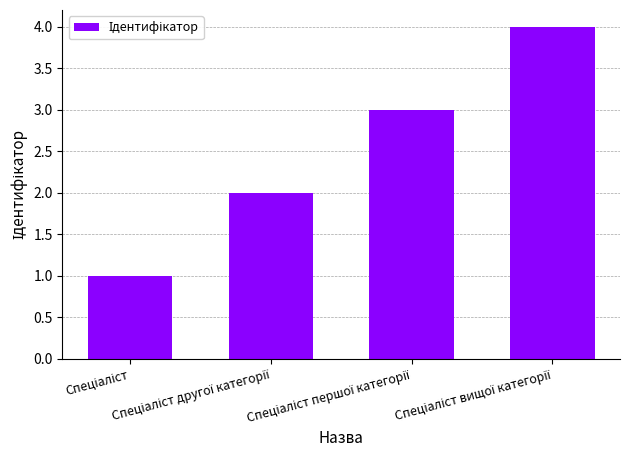

What is the difference between the maximum and minimum values?

3